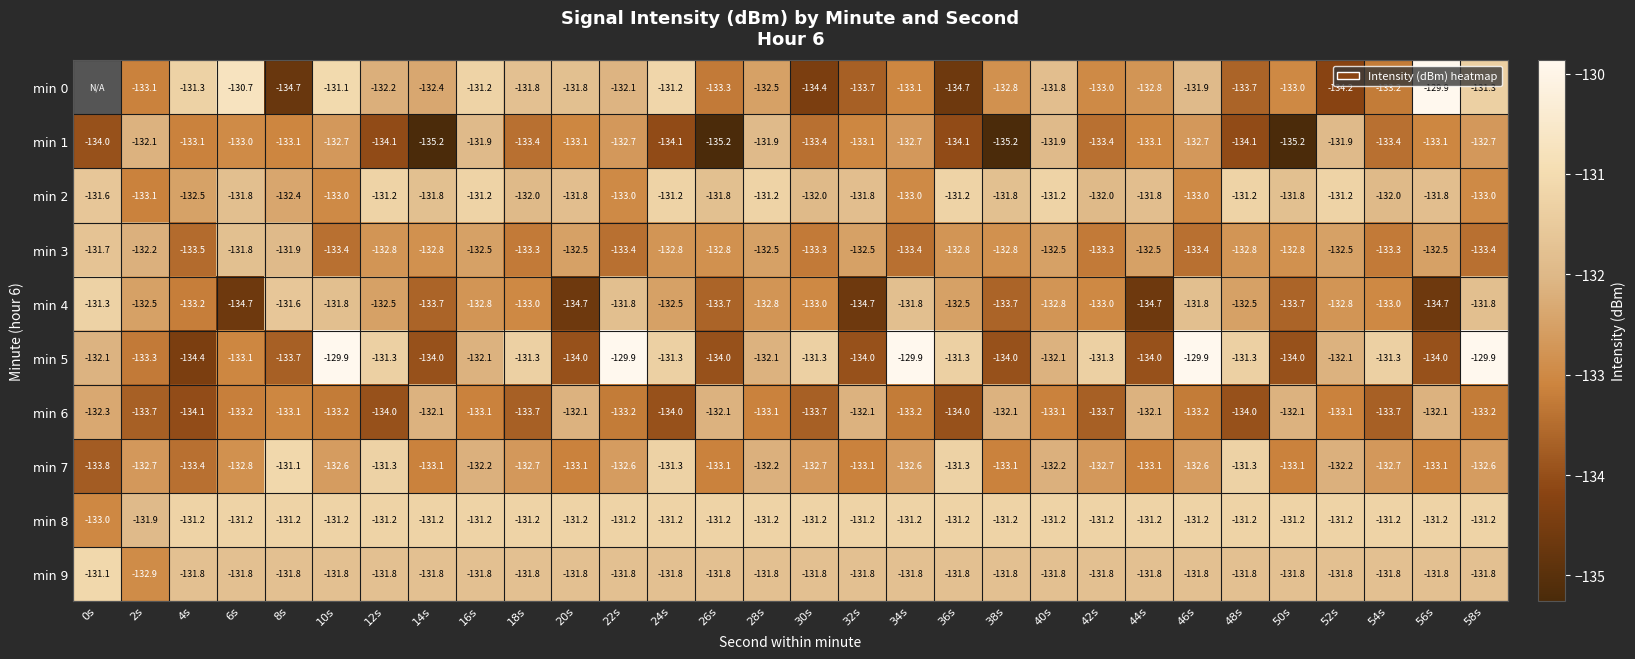

How many categories are shown in the chart?

30